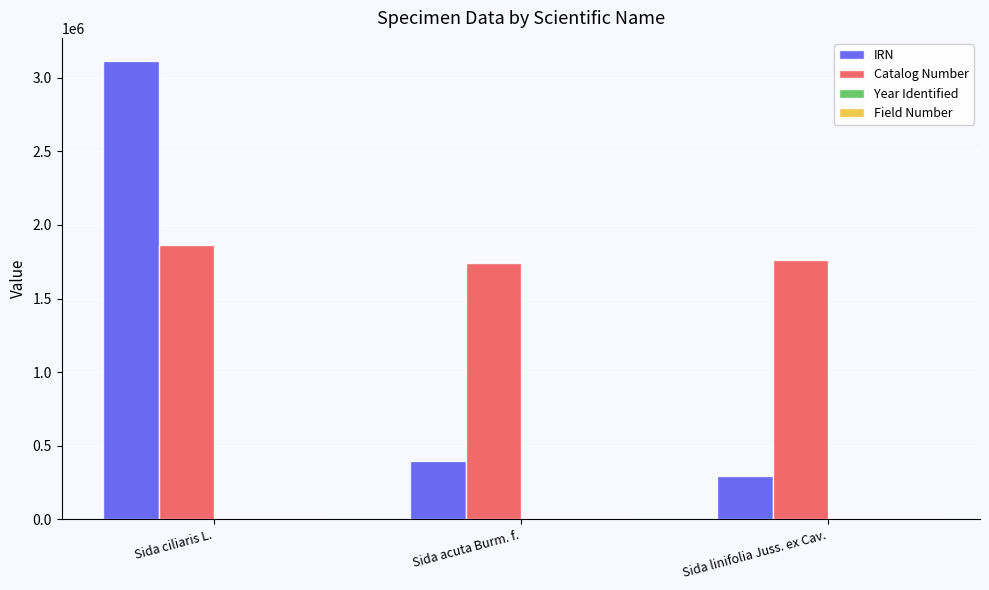

At which label does Catalog Number reach its peak?

Sida ciliaris L.